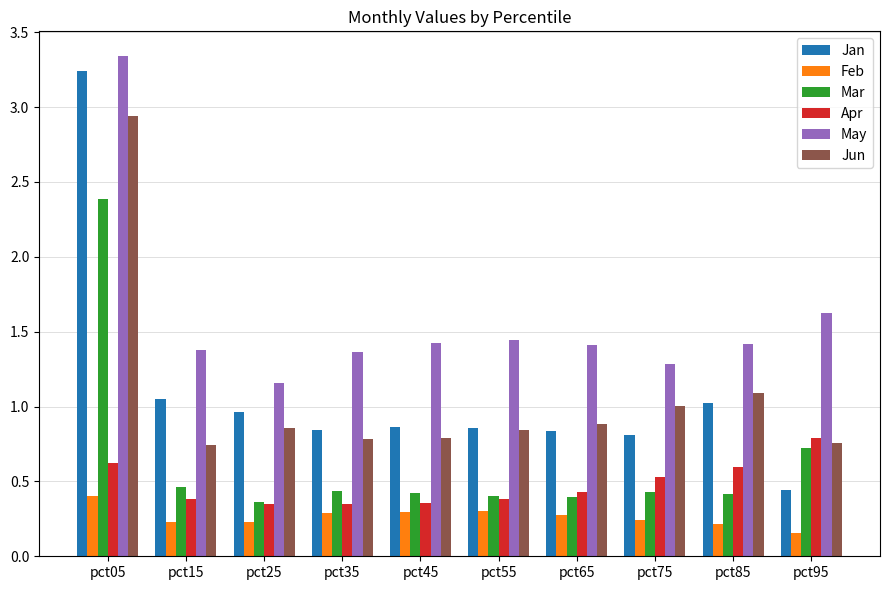

The Jan series shows 0.9 at pct05. True or false?

False